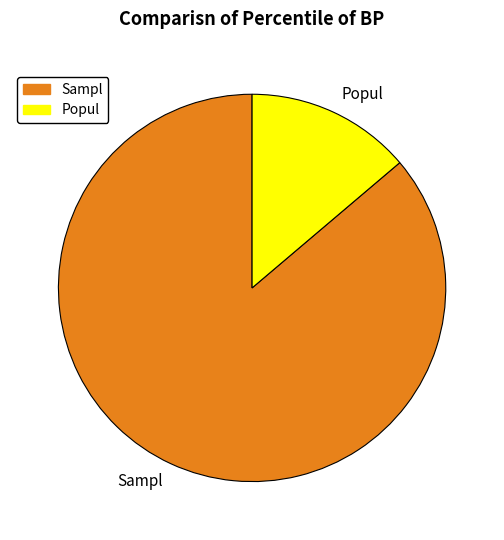

The Popul slice represents 2% of the pie. True or false?

False